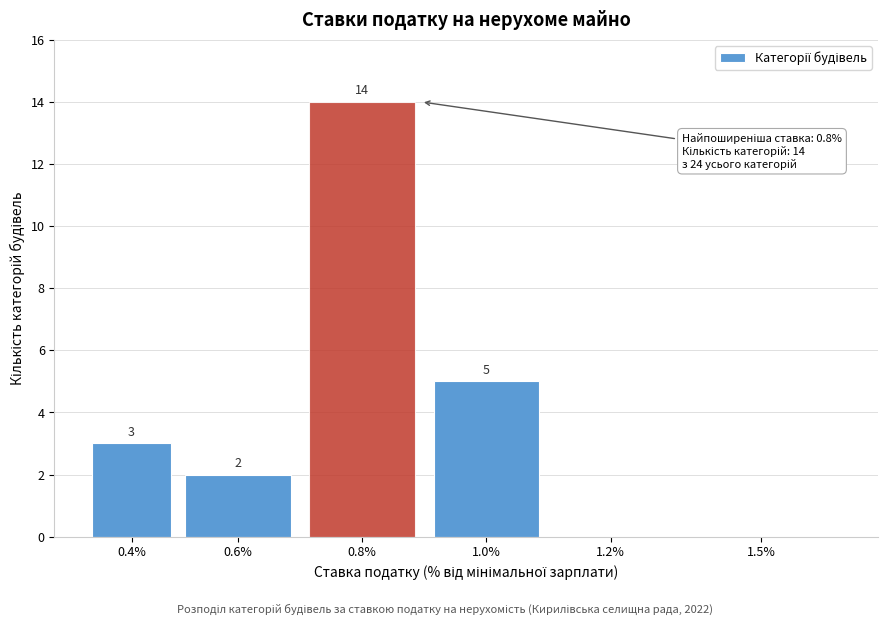

Reading left to right, what are all the values shown in this chart?

0.4%=3	0.6%=2	0.8%=14	1.0%=5	1.2%=0	1.5%=0